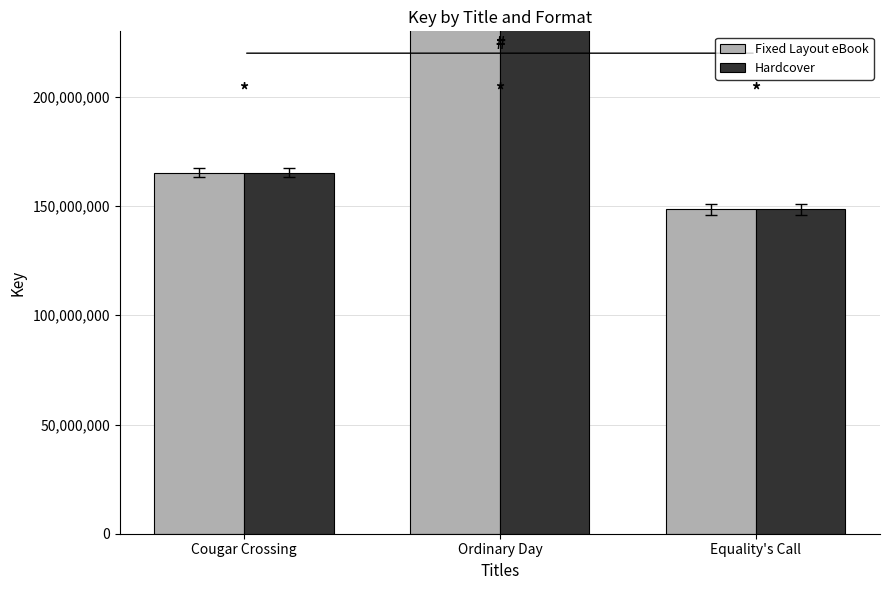

Reading right to left, transcribe all the data shown in this chart.

Fixed Layout eBook: 148569510	576083397	165221740
Hardcover: 148569510	576083397	165221740